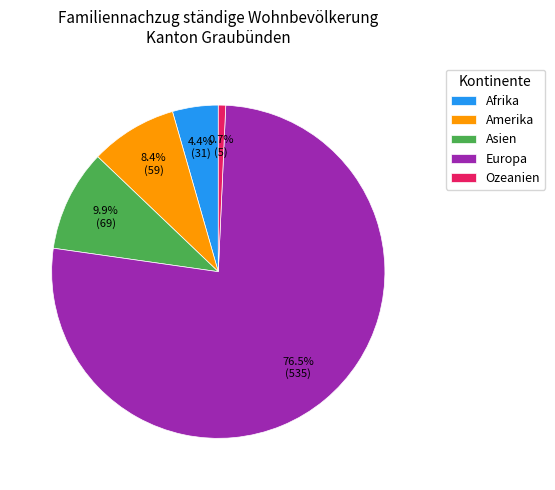

What percentage do Afrika and Europa together represent?

81.0%